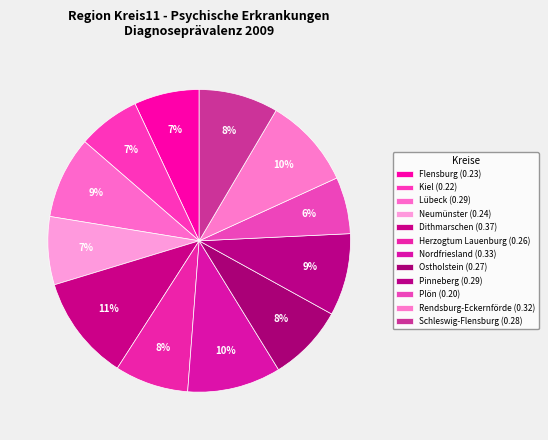

How many slices are in this pie chart?

12